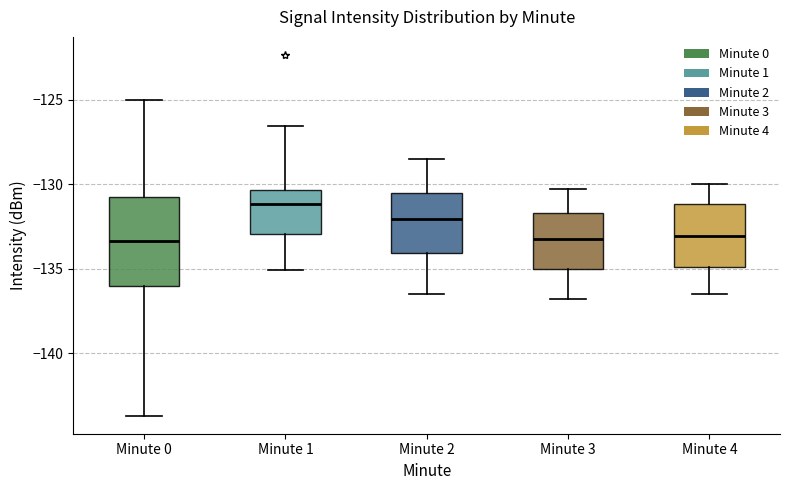

Reading left to right, read every box against the y-axis: the position of its median line, the range the box covers, and the ends of its whiskers. The values are not printed on the chart, so give them approximately, as read against the axis.

Minute 0: median -133.5, box -136.0 to -131.0, whiskers -143.5 to -125.0
Minute 1: median -131.0, box -133.0 to -130.5, whiskers -135.0 to -126.5
Minute 2: median -132.0, box -134.0 to -130.5, whiskers -136.5 to -128.5
Minute 3: median -133.0, box -135.0 to -131.5, whiskers -137.0 to -130.5
Minute 4: median -133.0, box -135.0 to -131.0, whiskers -136.5 to -130.0